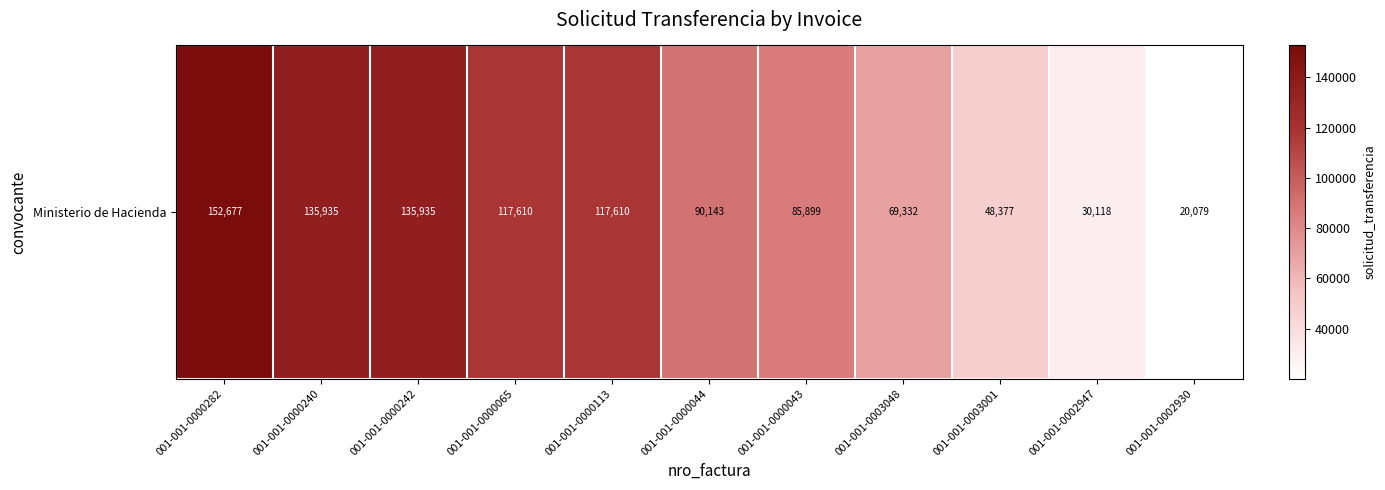

Where is the data nearest to the value 86378?

001-001-0000043